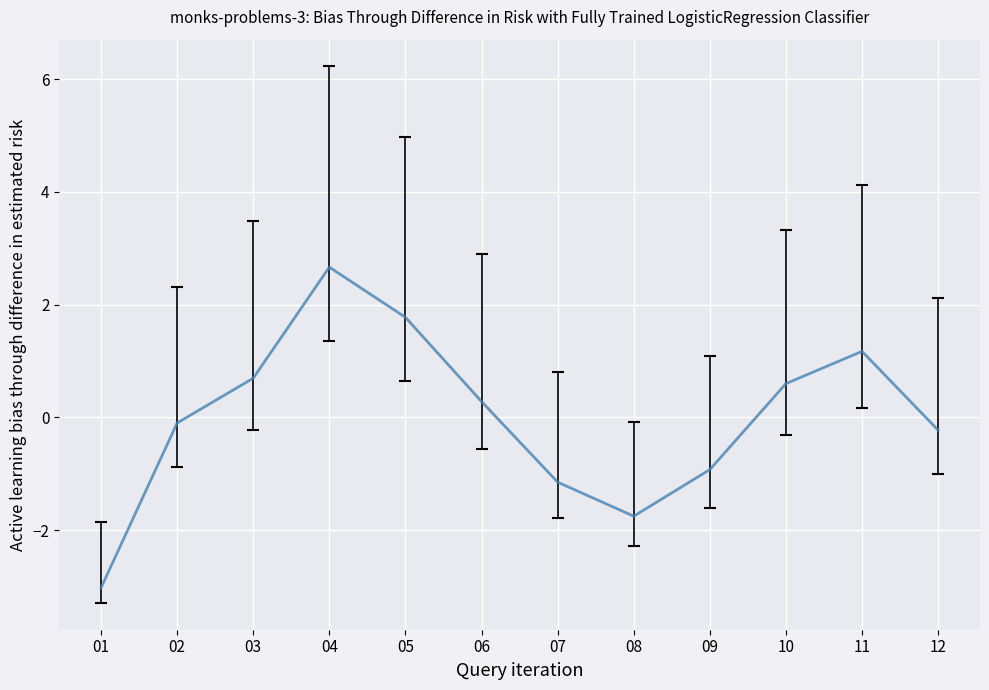

Count the number of data series in this chart.

1